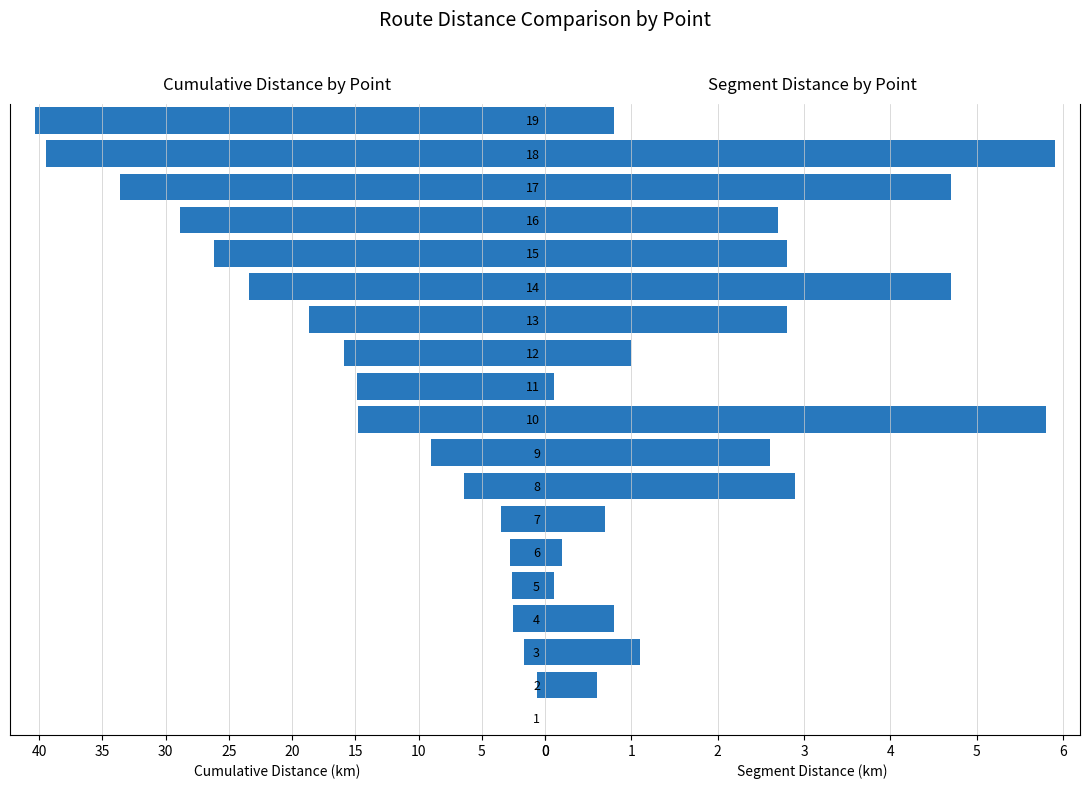

How many bars are there in total?

38